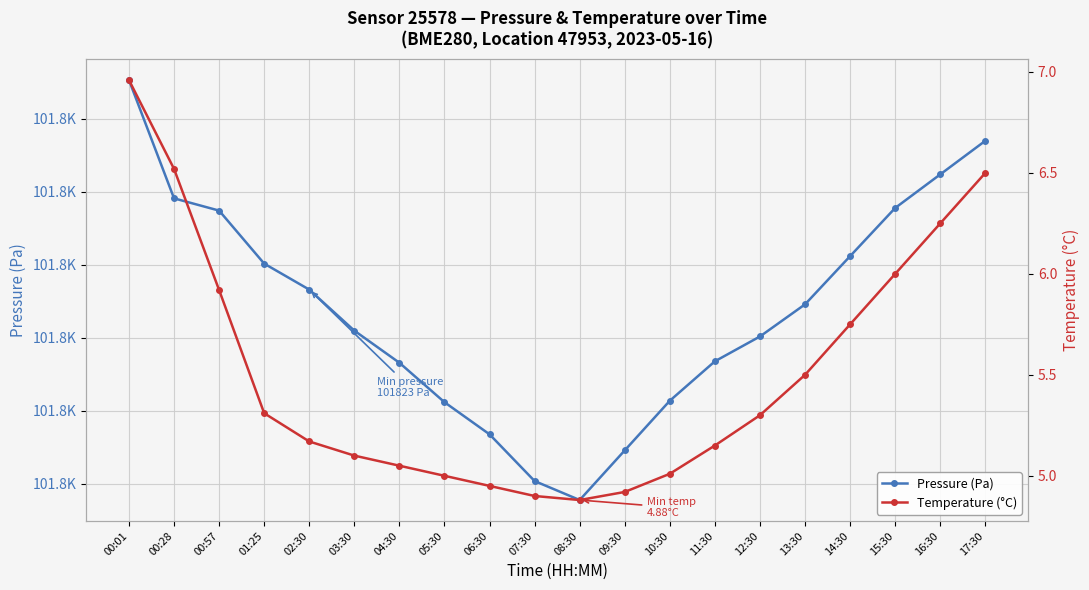

What is the average value of the Temperature (°C) series?

5.5